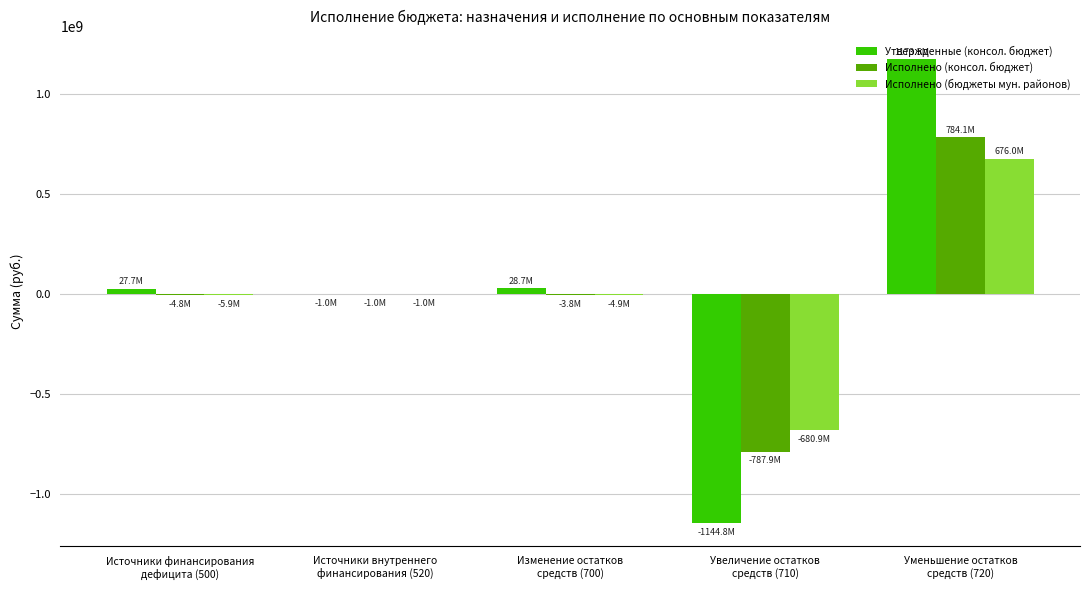

What is the sum of all Утвержденные (консол. бюджет) values?

83968879.5